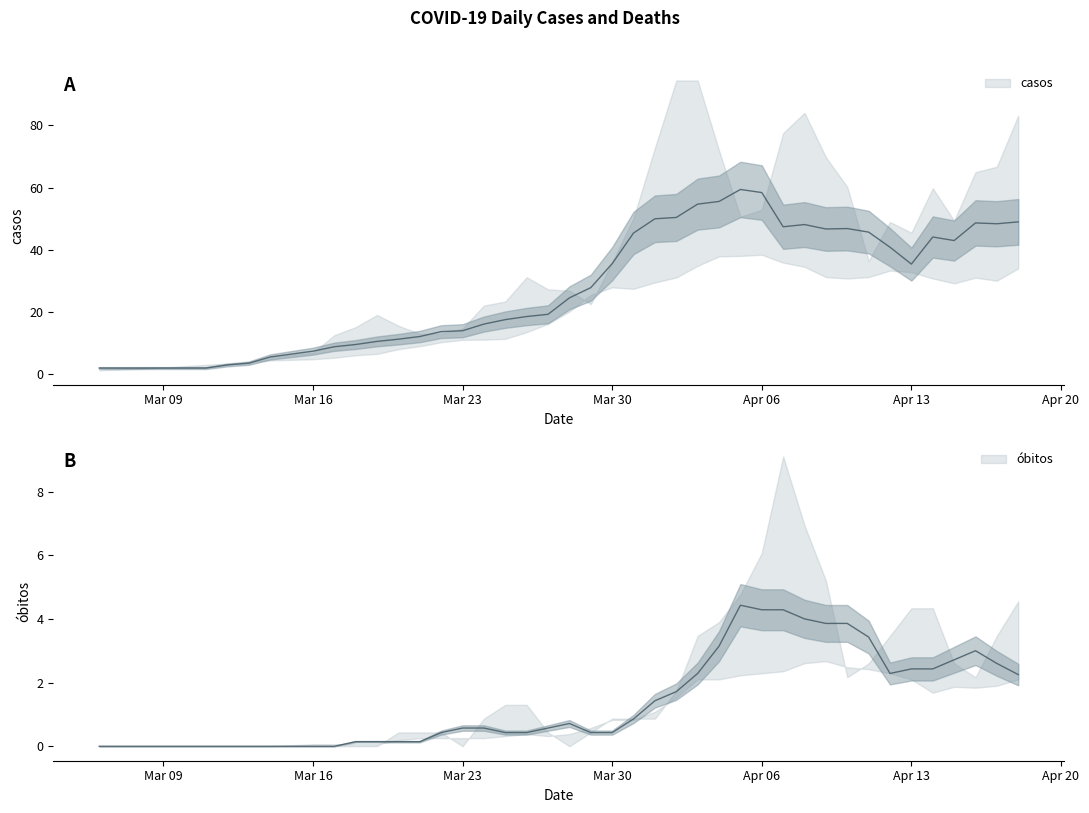

Rank the series by their maximum value, from highest to lowest.

casos, obitos